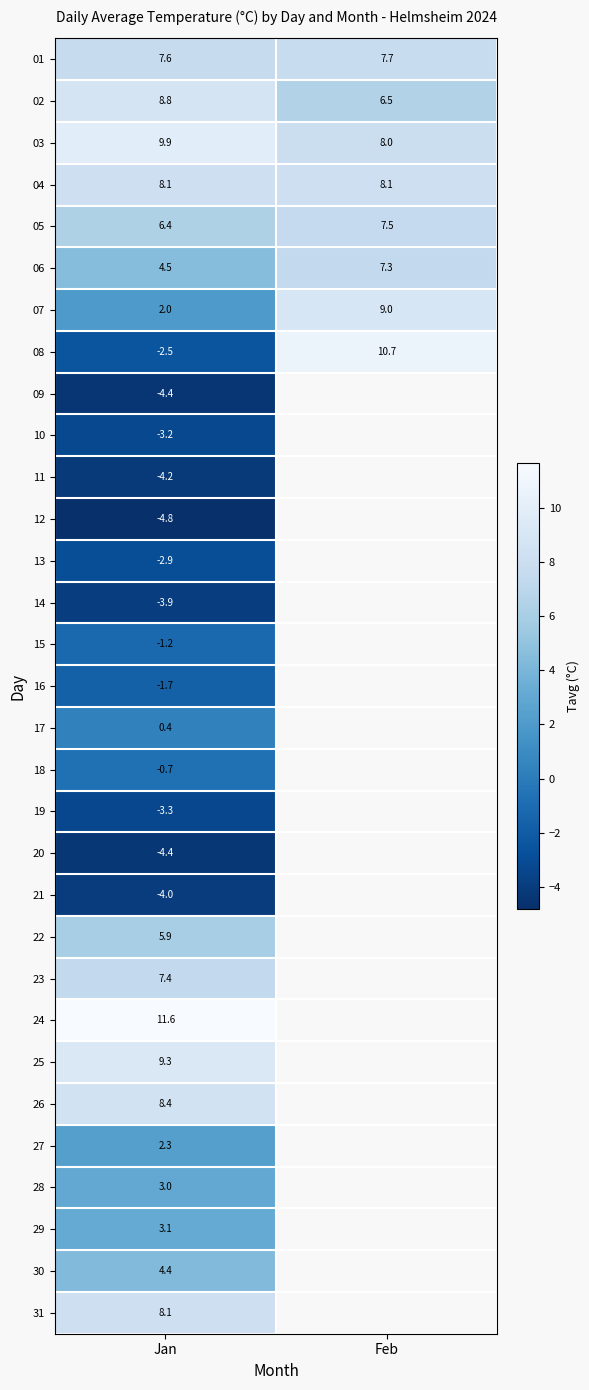

At which label does 03 reach its minimum?

Feb